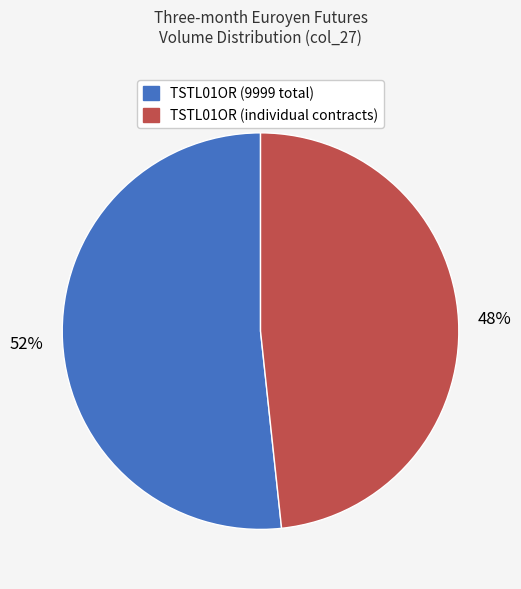

To the nearest percent, what is the average slice percentage?

50%